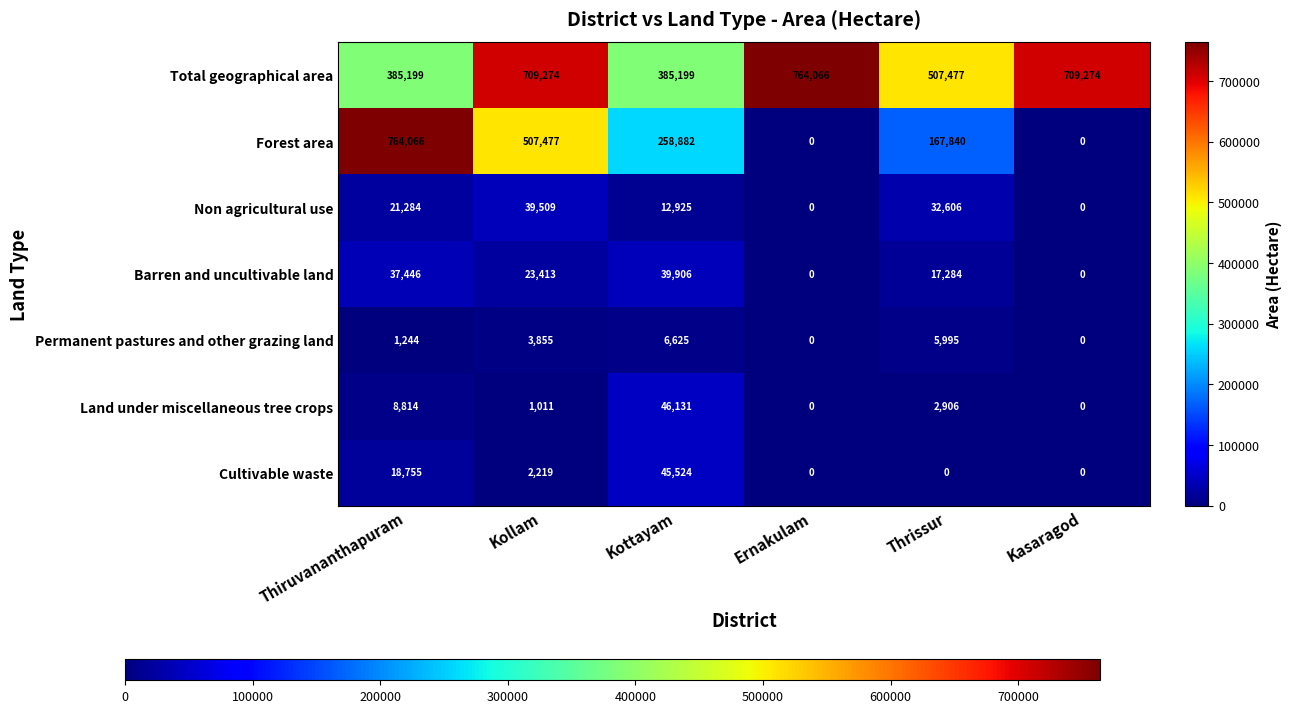

What is the sum of the Barren and uncultivable land values at Thiruvananthapuram and Kollam?

60859